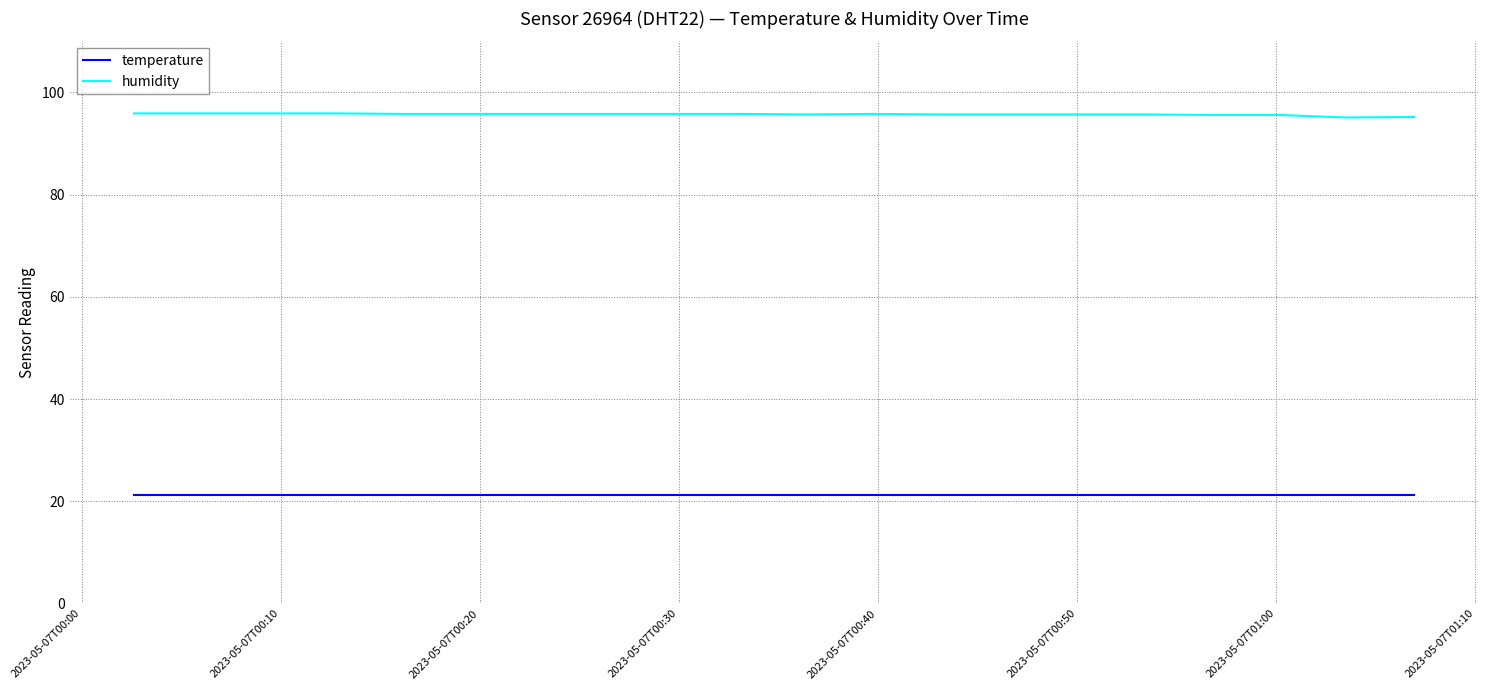

What is the minimum value for temperature?

21.2